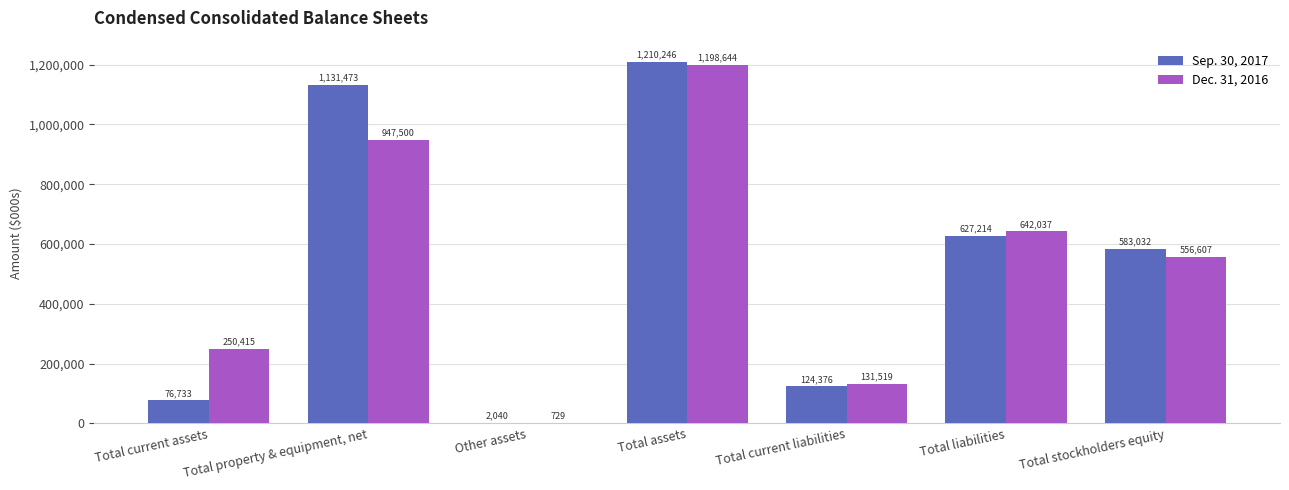

Is it true that Dec. 31, 2016 equals 947500 at Total property & equipment, net?

True